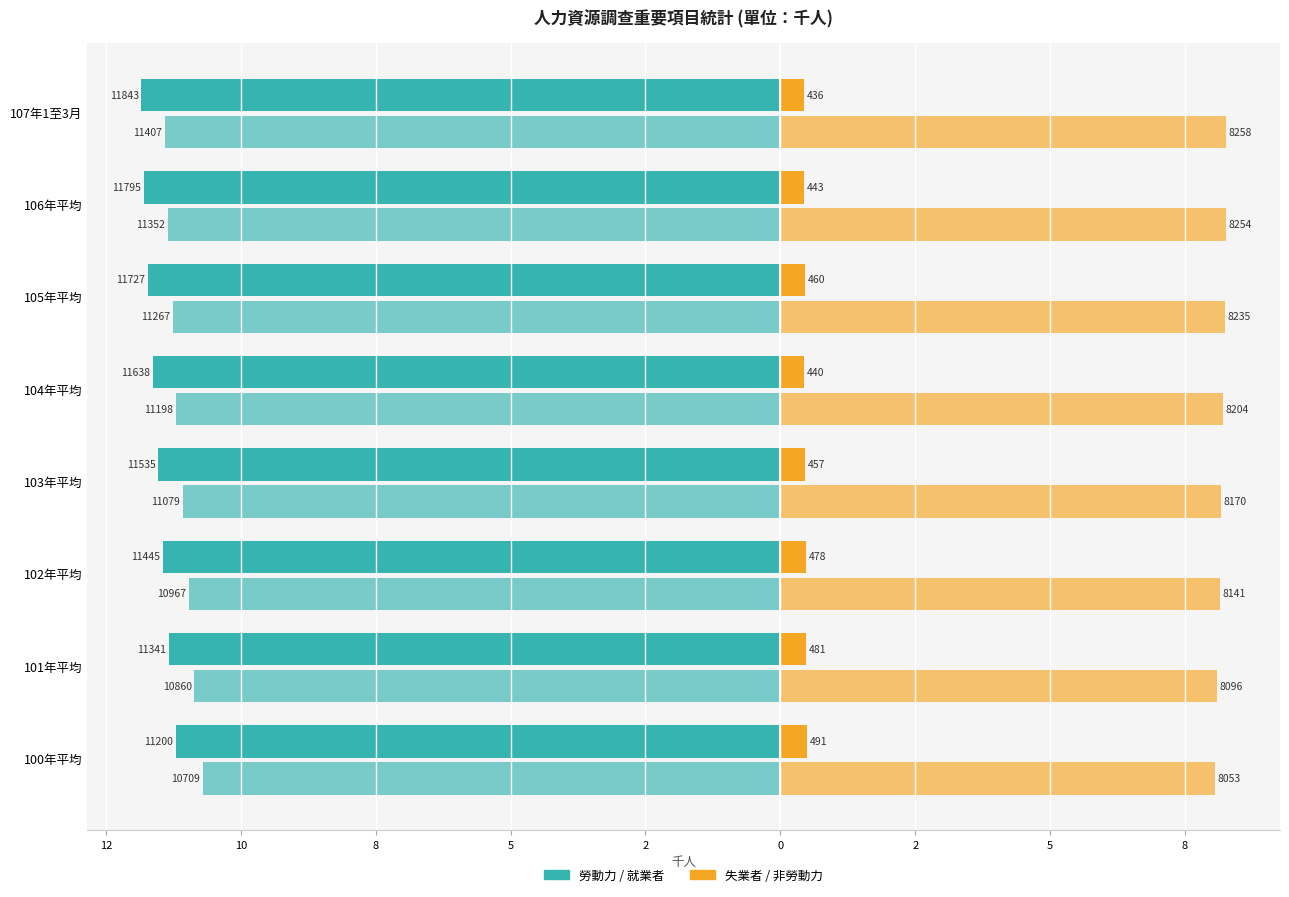

The 失業者 series shows 0.2 at 107年1至3月. True or false?

False